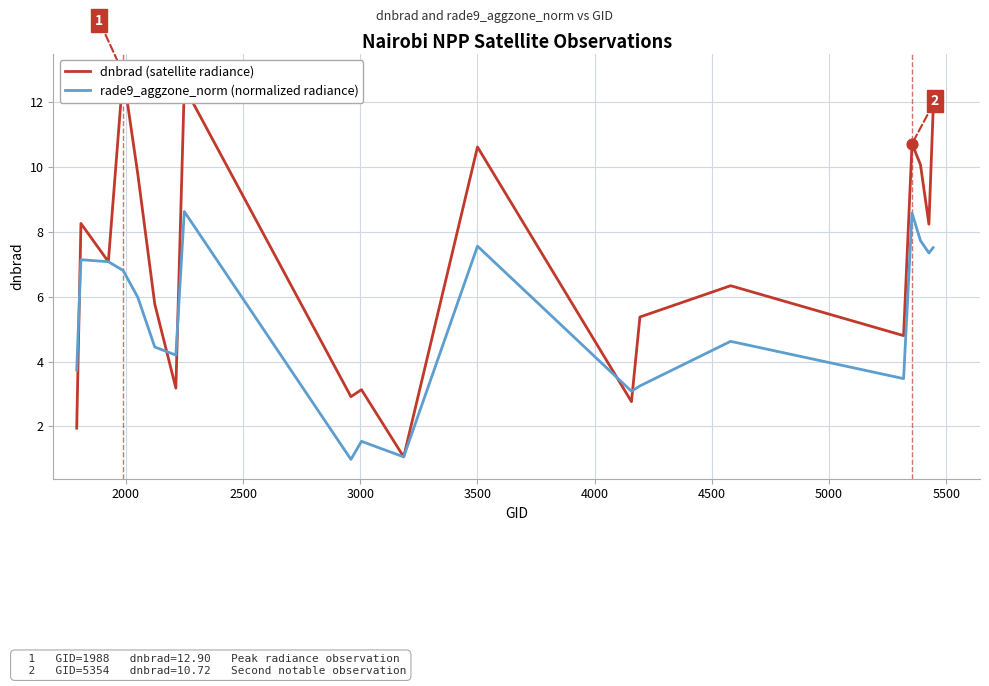

Which series reaches the maximum Y coordinate?

dnbrad (satellite radiance)